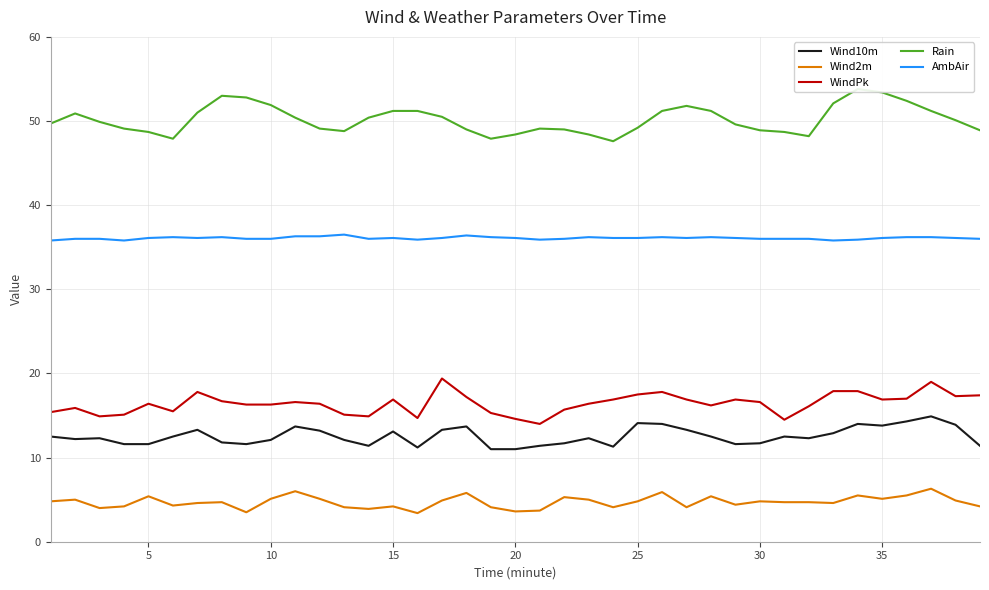

The value of AmbAir at 35 is 16.2. True or false?

False